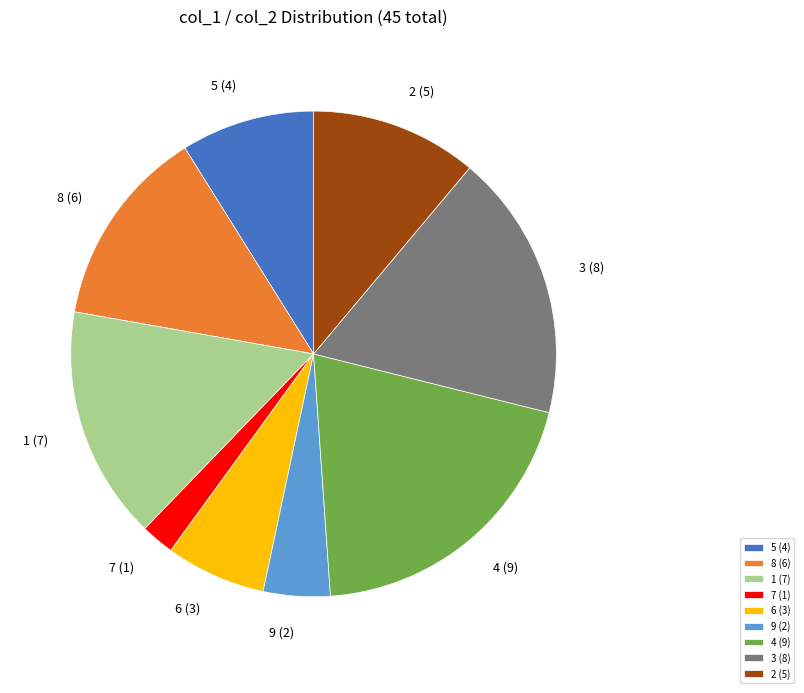

Approximately how many times larger is the value at 1 compared to 6?

2.3